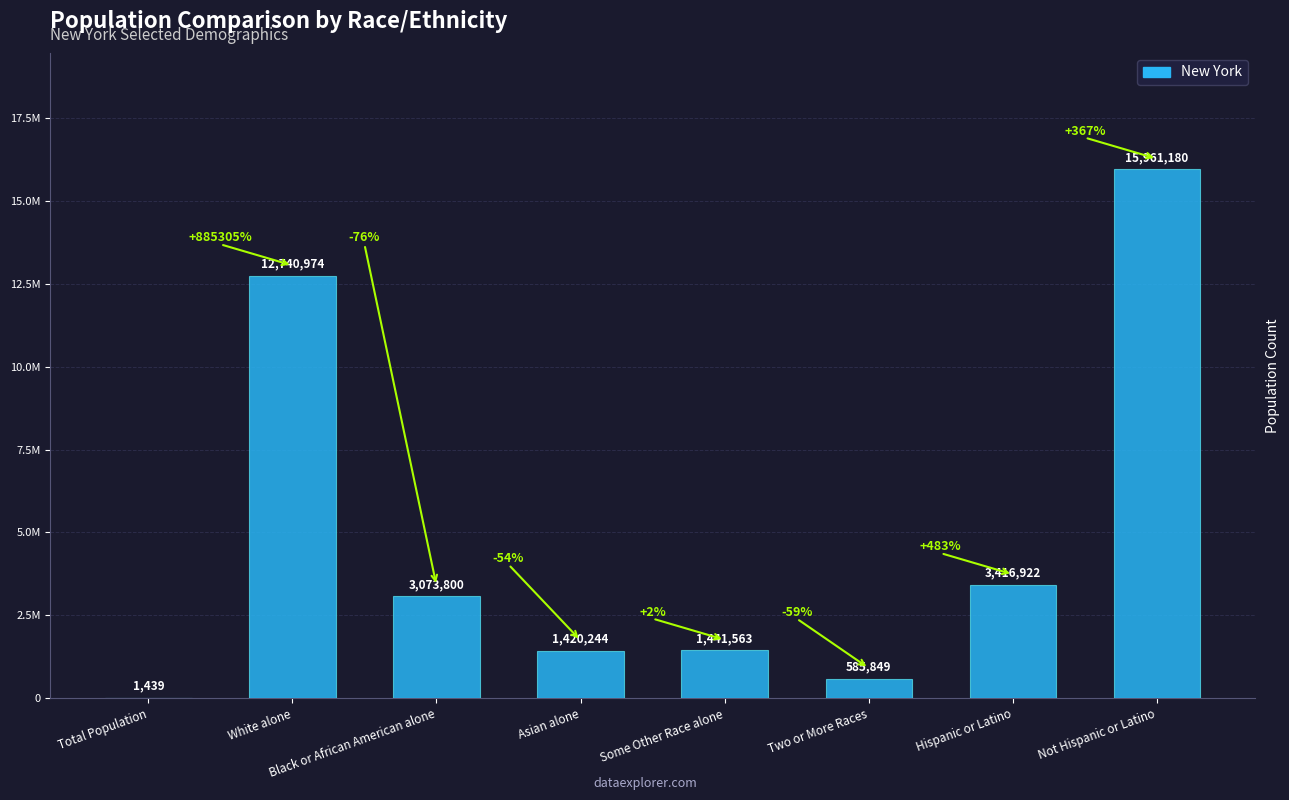

What is the change in value from White alone to Some Other Race alone?

-11299411